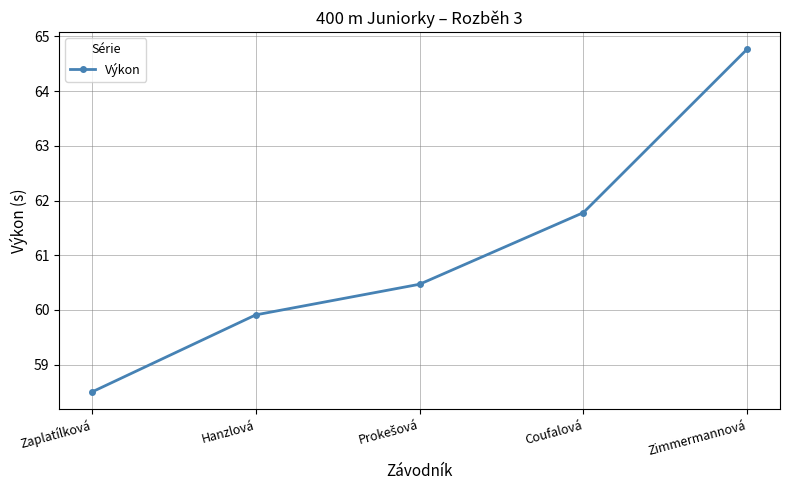

The value at Coufalová is 108.0. True or false?

False